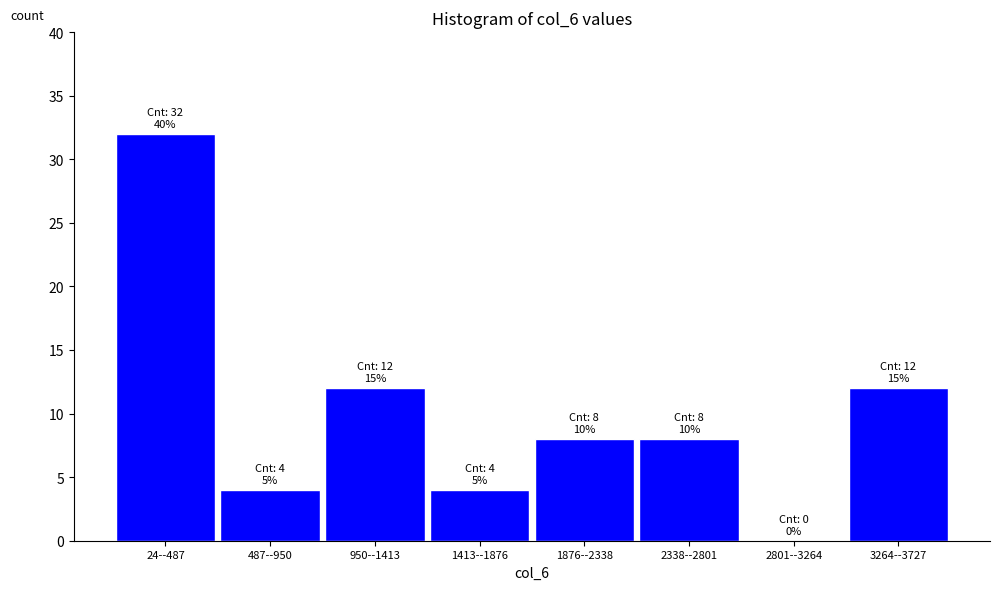

Reading left to right, what are all the values shown in this chart?

24--487=32	487--950=4	950--1413=12	1413--1876=4	1876--2338=8	2338--2801=8	2801--3264=0	3264--3727=12